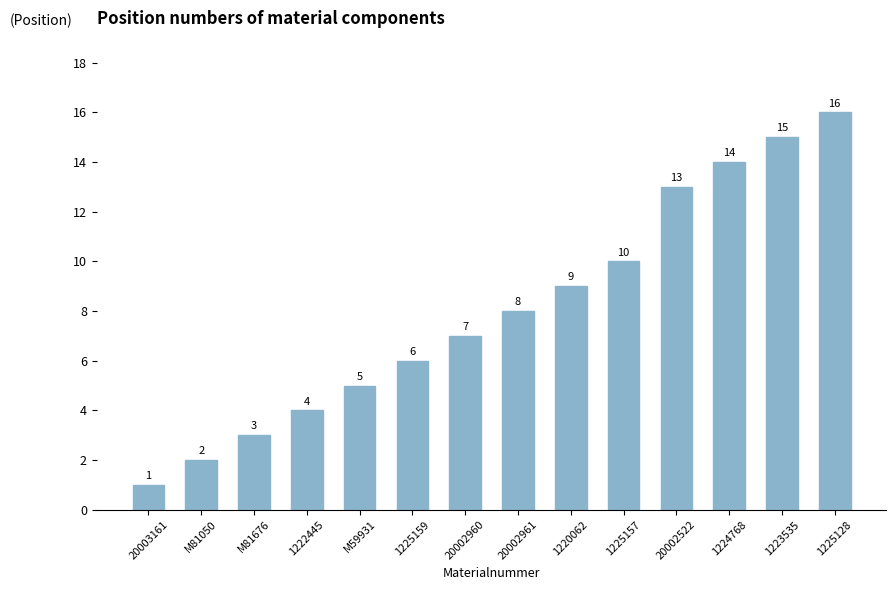

Does the chart contain stacked bars?

No